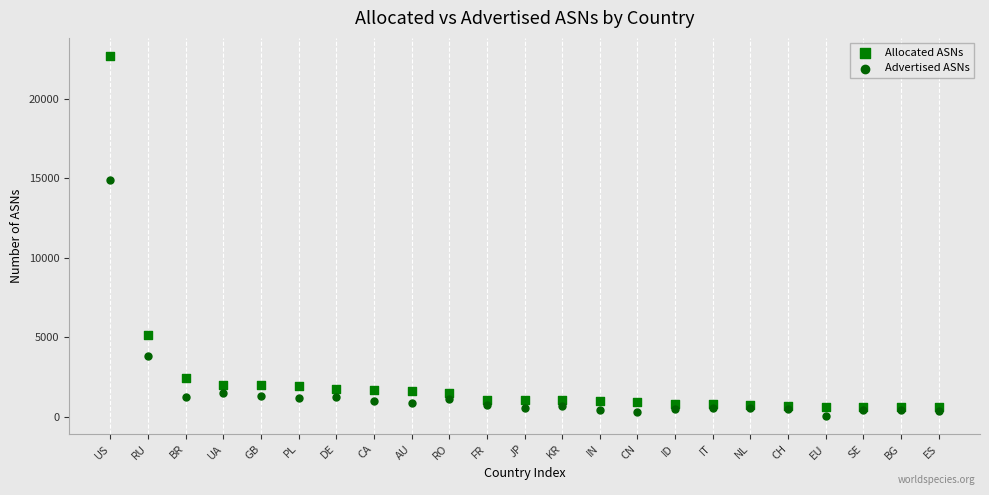

Which series contains the lowest Y value?

Advertised ASNs